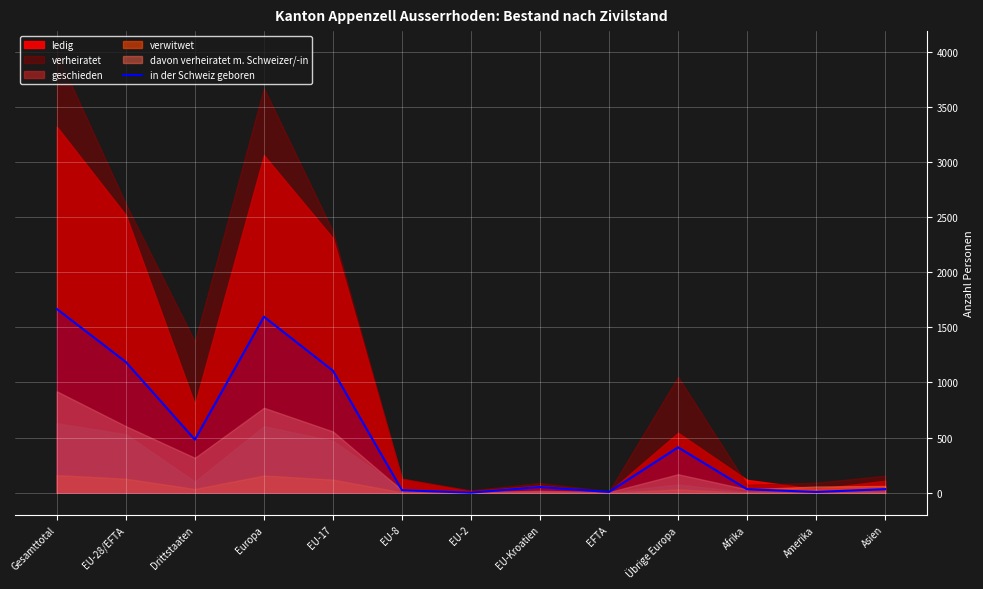

How many values exceed 51?

6